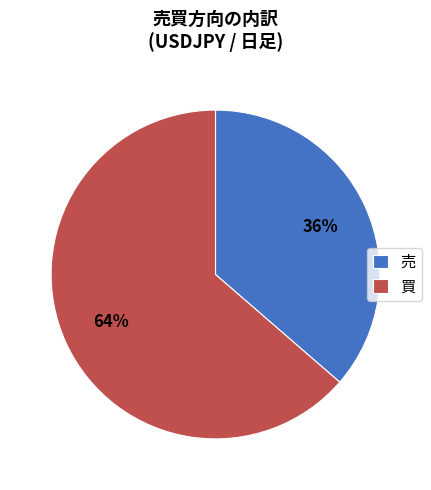

To the nearest percent, what is the average slice percentage?

50%